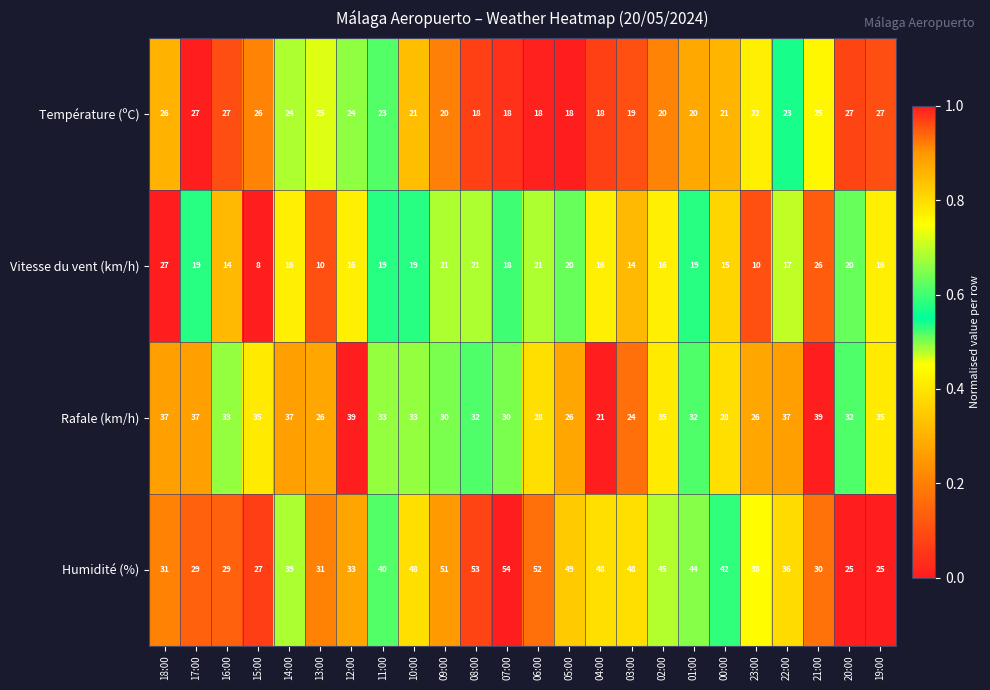

At 23:00, list the series in order from largest to smallest.

Humidité (%), Rafale (km/h), Température (ºC), Vitesse du vent (km/h)